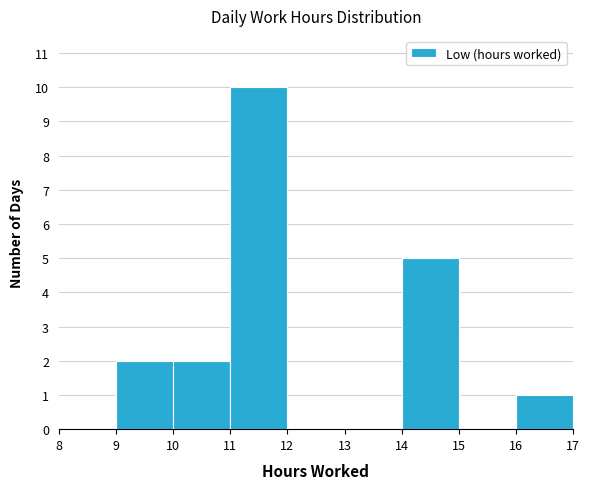

Reading left to right, list every bar in this chart as the range it spans on the x-axis followed by its height. The values are not printed on the chart, so give them approximately, as read against the axis.

8 to 9: 0
9 to 10: 2
10 to 11: 2
11 to 12: 10
12 to 13: 0
13 to 14: 0
14 to 15: 5
15 to 16: 0
16 to 17: 1